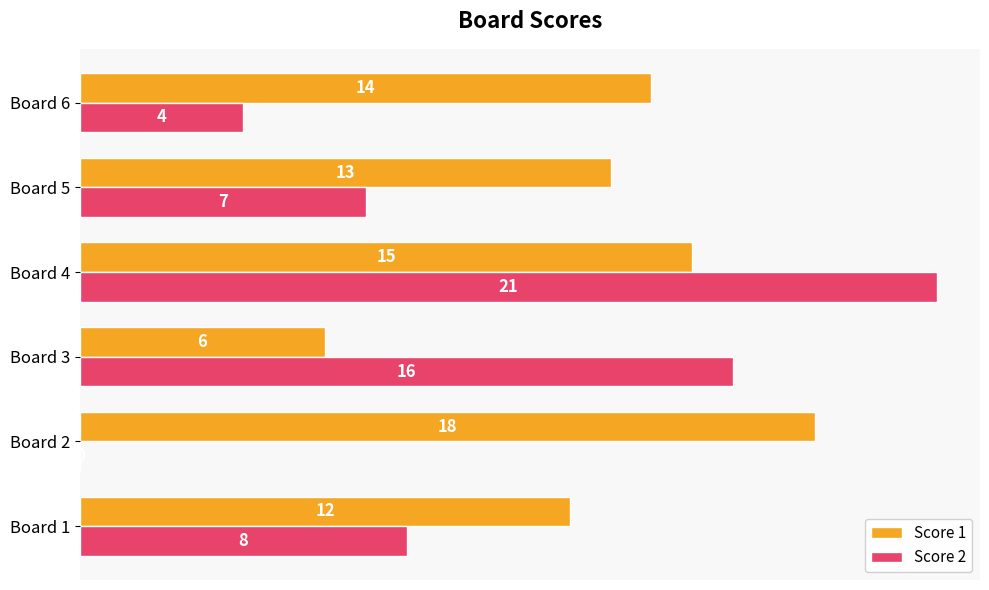

Which series has the largest total across all categories?

Score 1